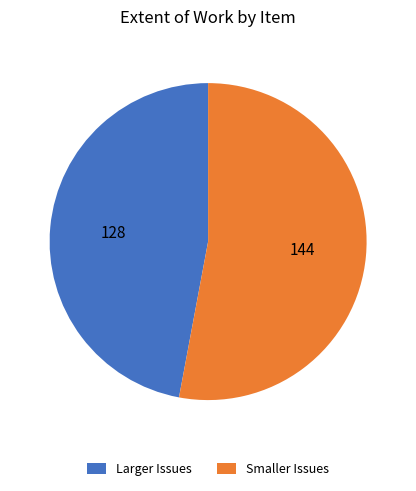

Is it true that Smaller Issues is 44% of the pie?

False